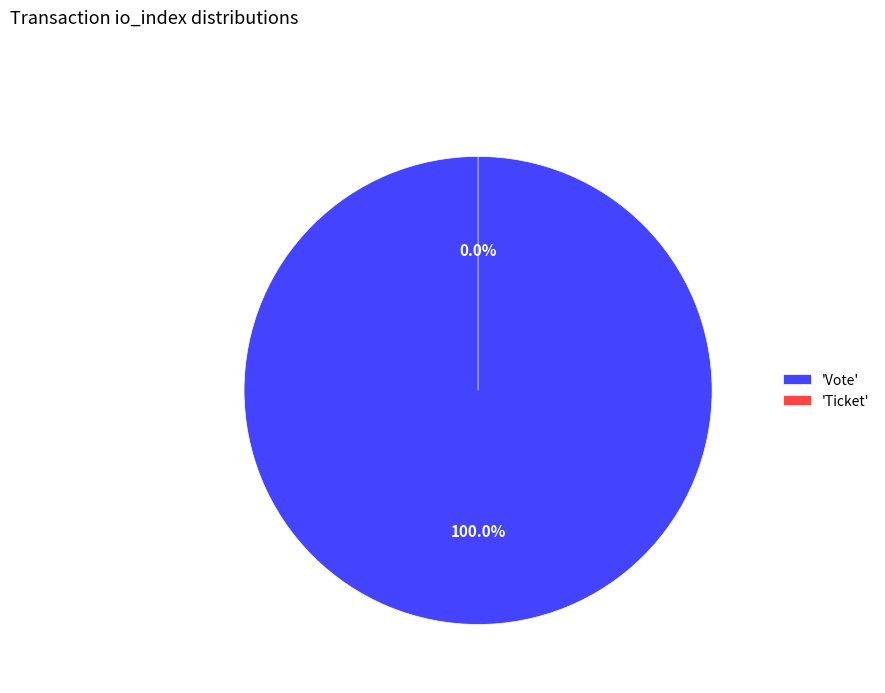

What is the change in value from Vote to Ticket?

-1